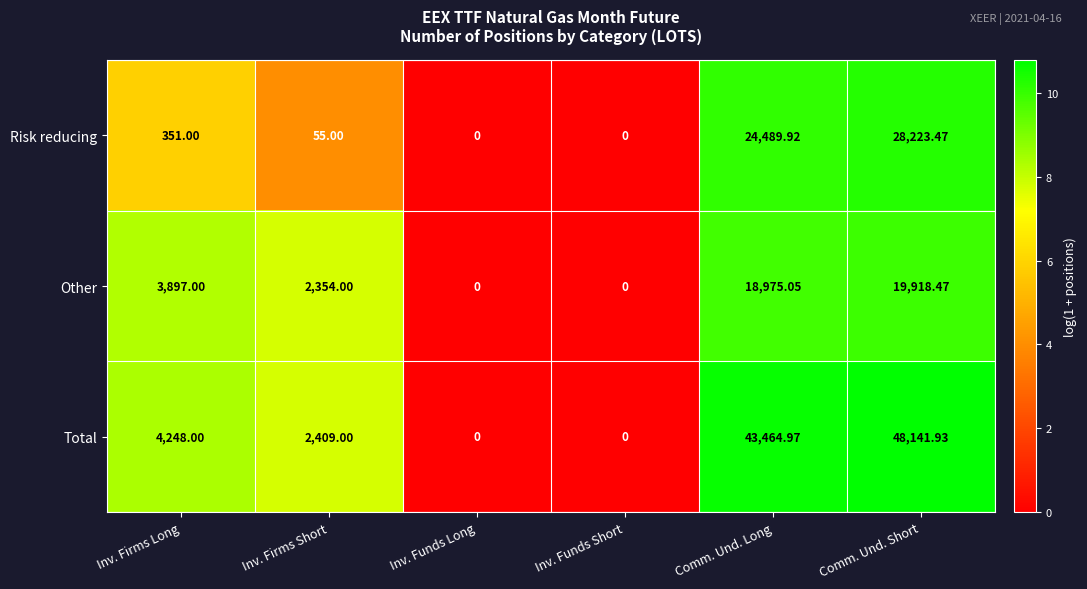

Which series has the largest total across all categories?

Total